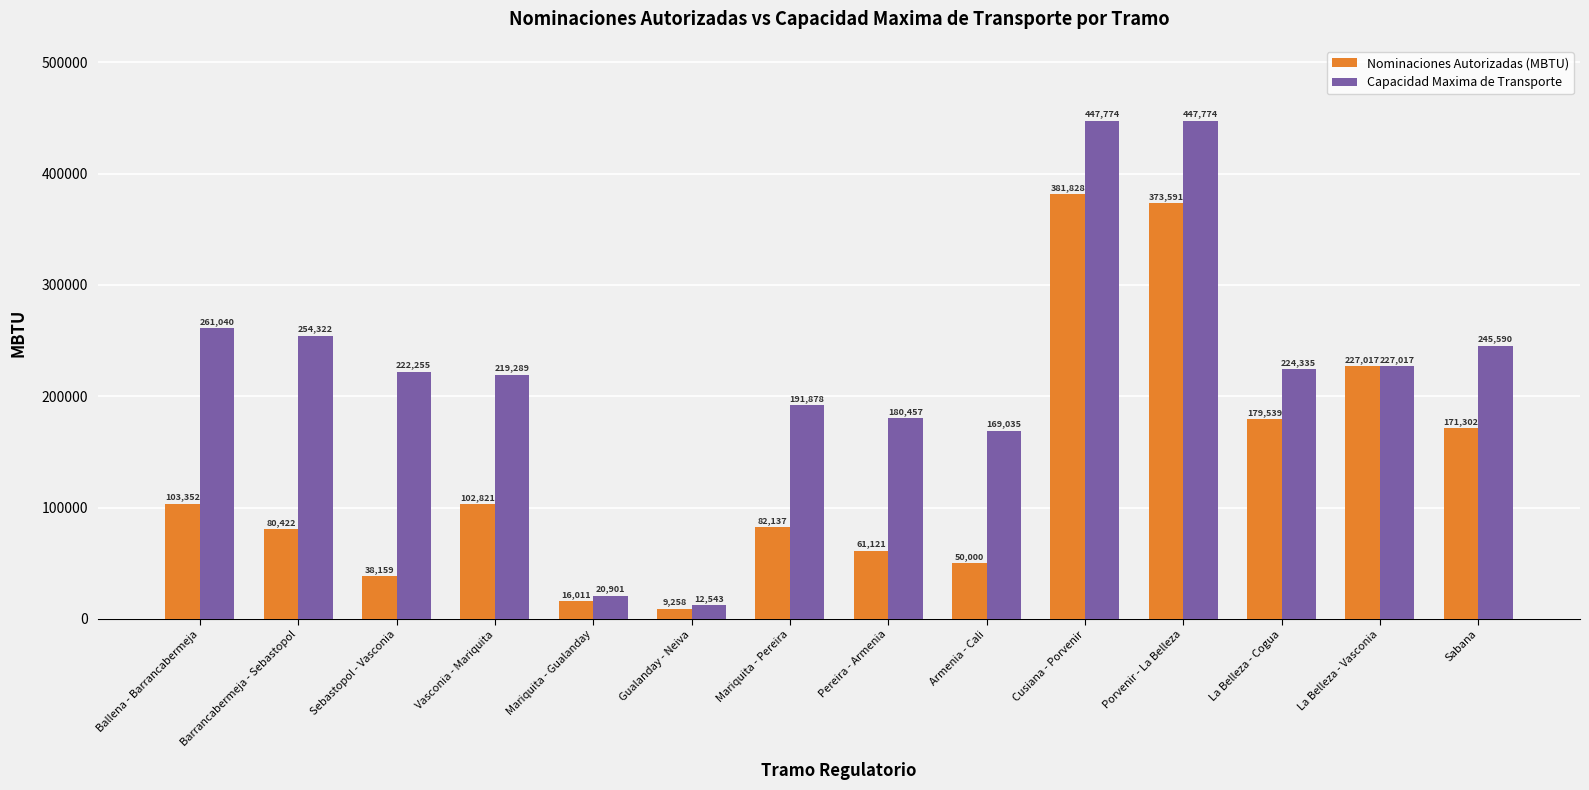

Rank the series at Pereira - Armenia from lowest to highest value.

Nominaciones Autorizadas (MBTU), Capacidad Maxima de Transporte